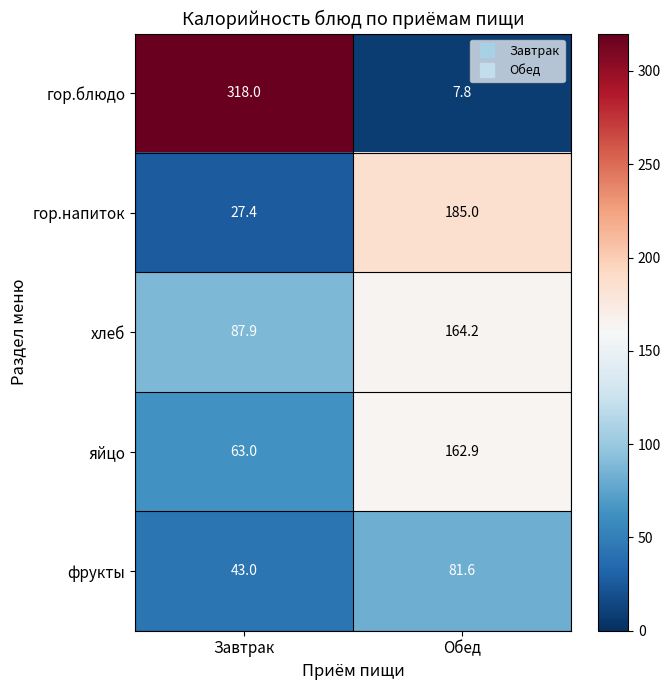

Which series has the largest total across all categories?

гор.блюдо